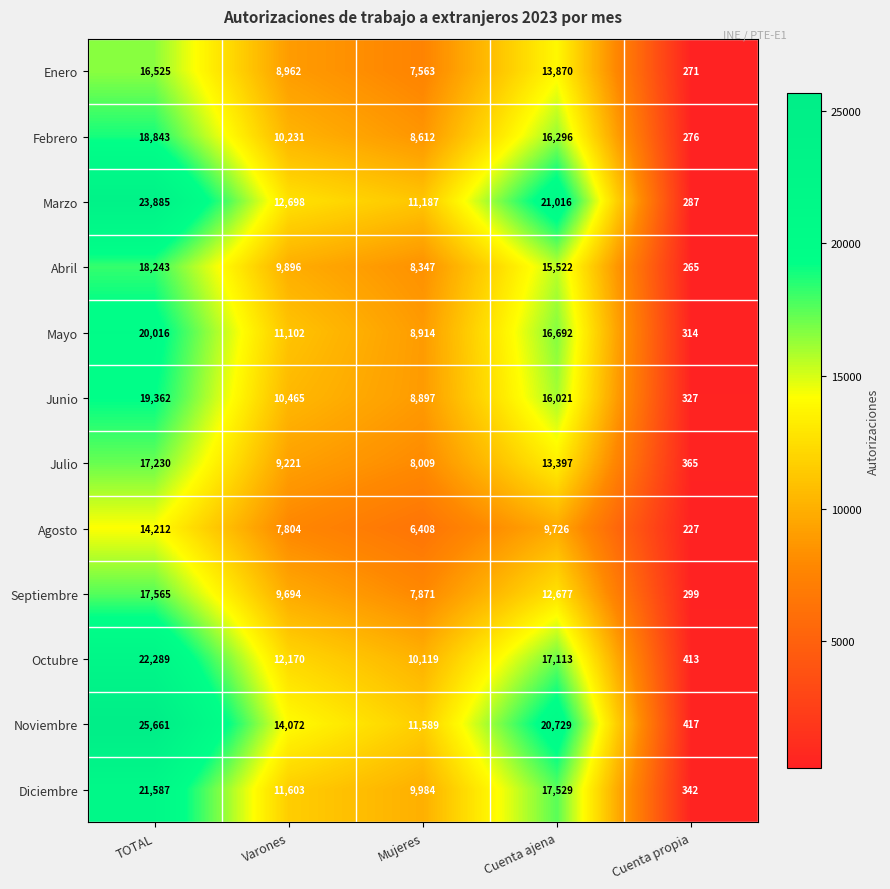

What is the minimum value shown in the chart?

227